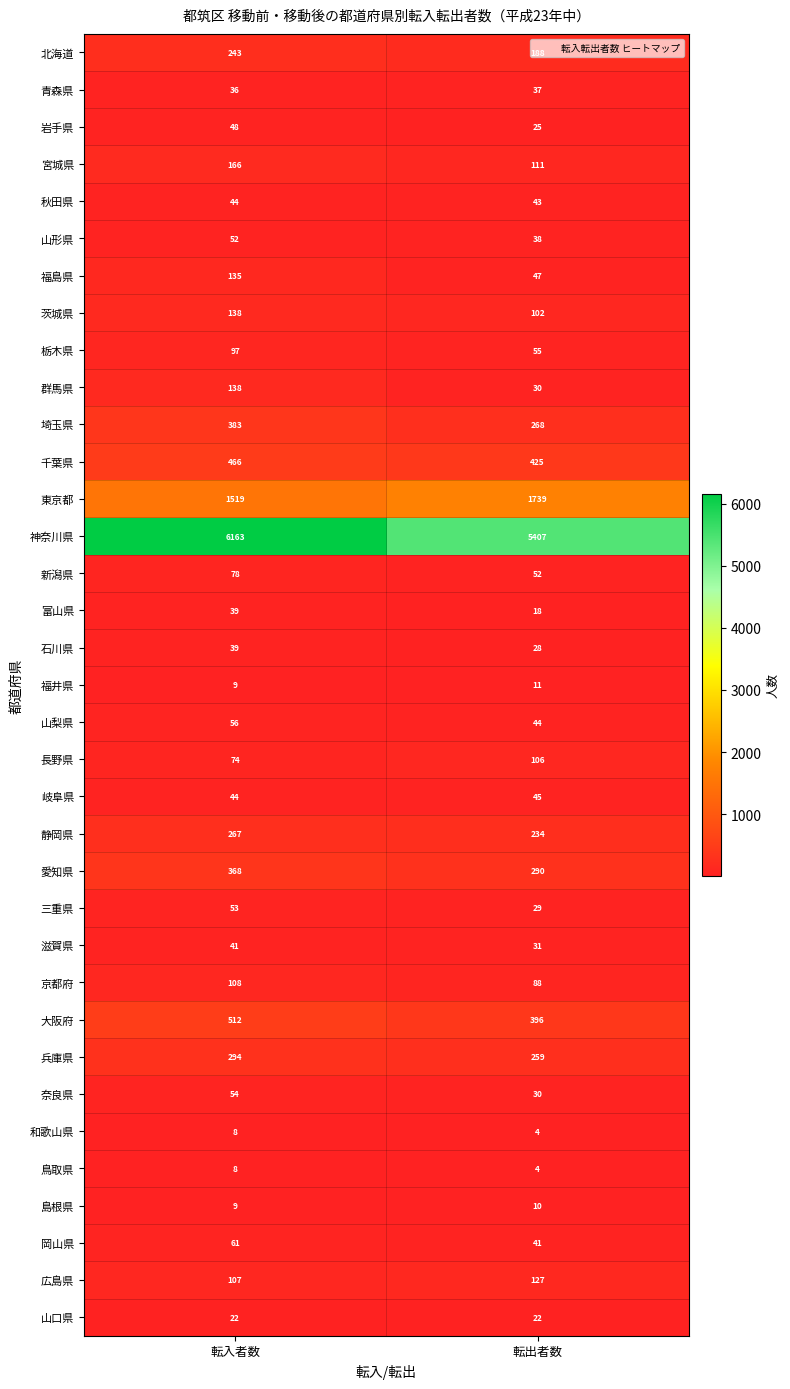

The value of 北海道 at 転入者数 is 326. True or false?

False